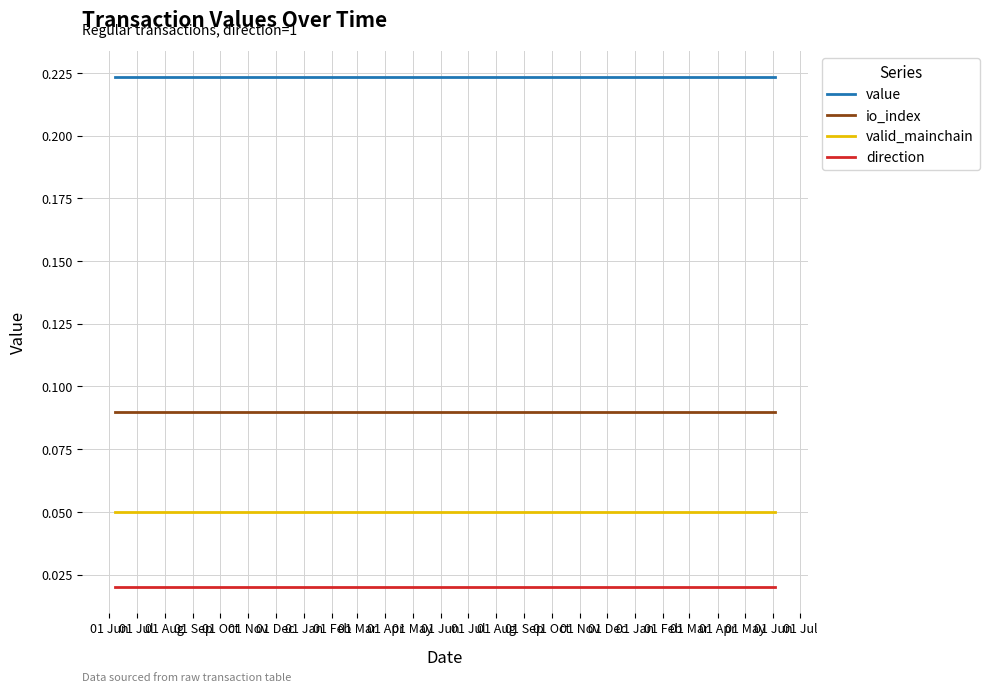

List the series in order of their peak value, lowest first.

direction, valid_mainchain, io_index, value